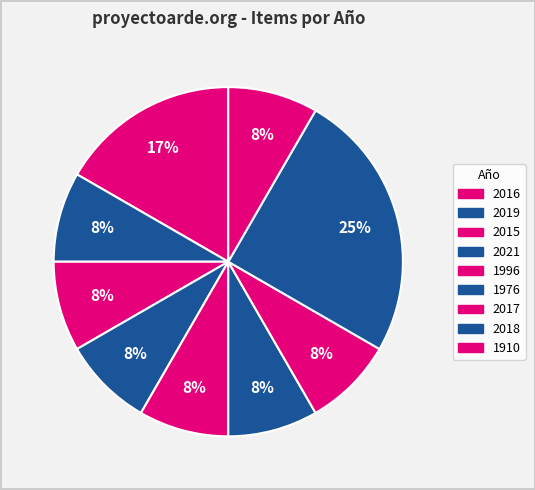

Count the number of slices in the pie.

9